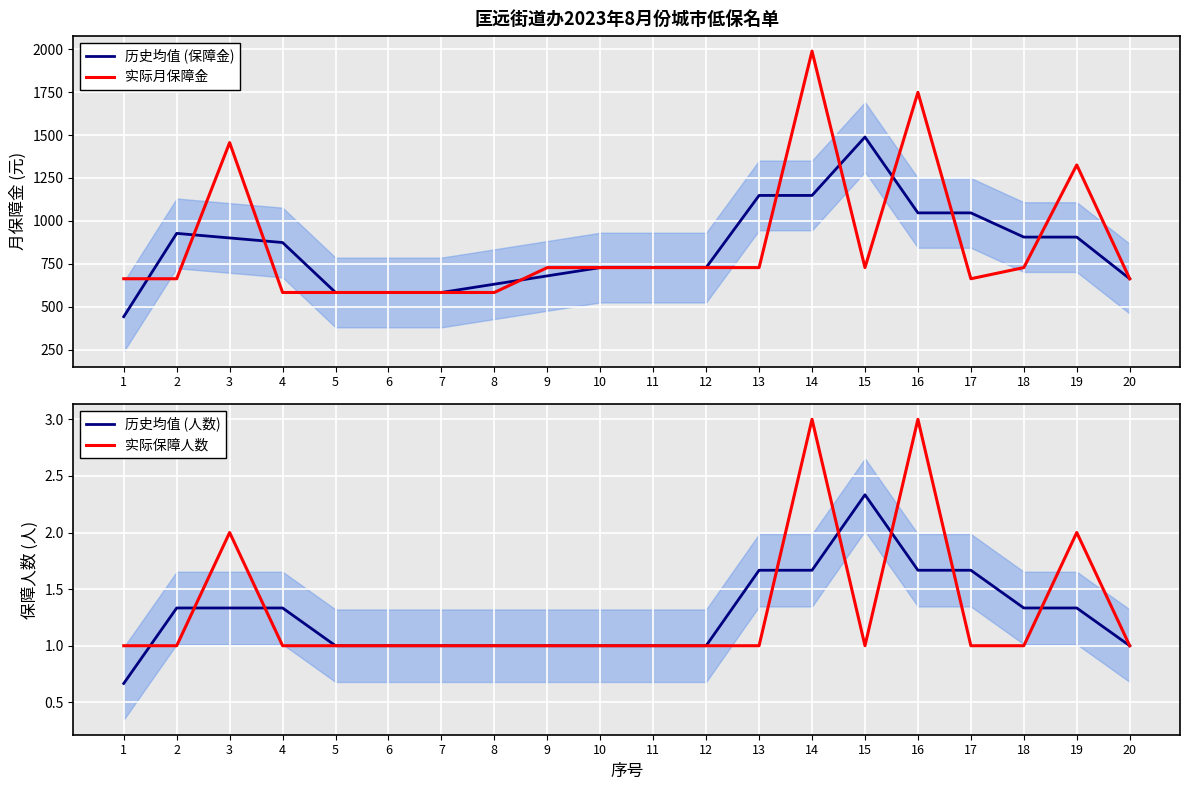

The value of 实际月保障金 at 3 is 1456.0. True or false?

True